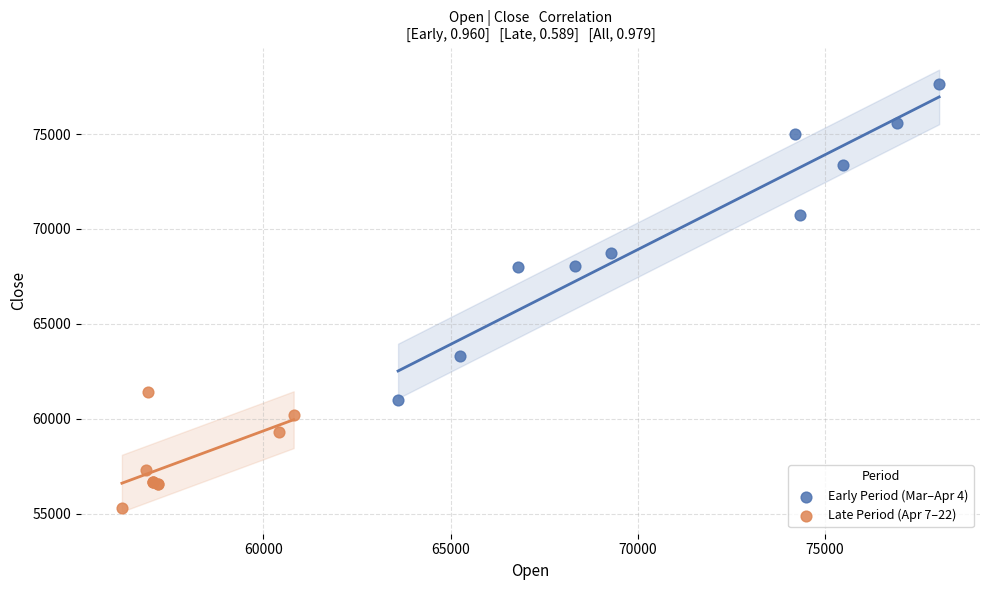

Which series contains the highest Y value?

Early Period (Mar–Apr 4)